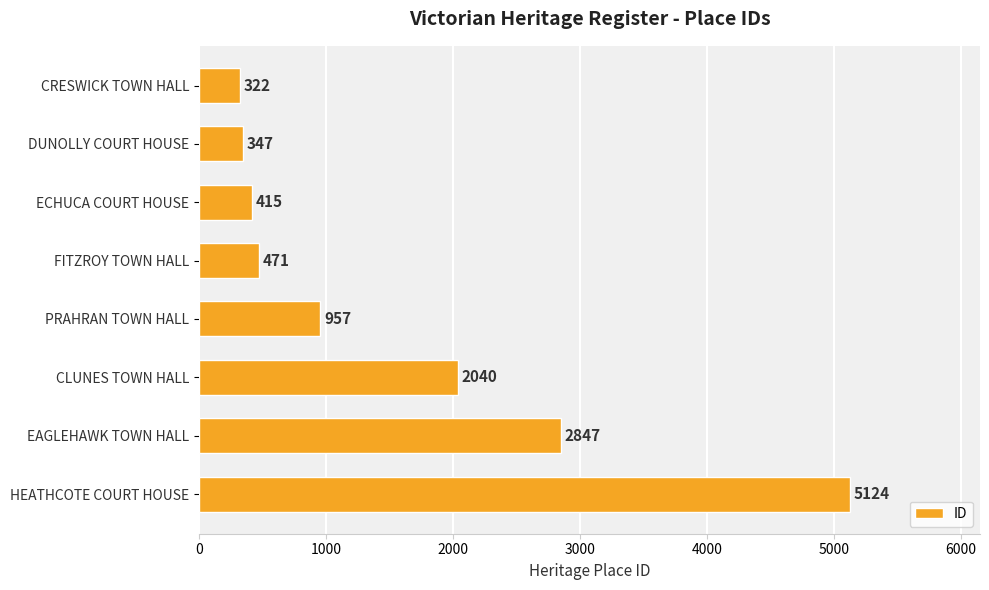

How many distinct data groups are displayed?

1